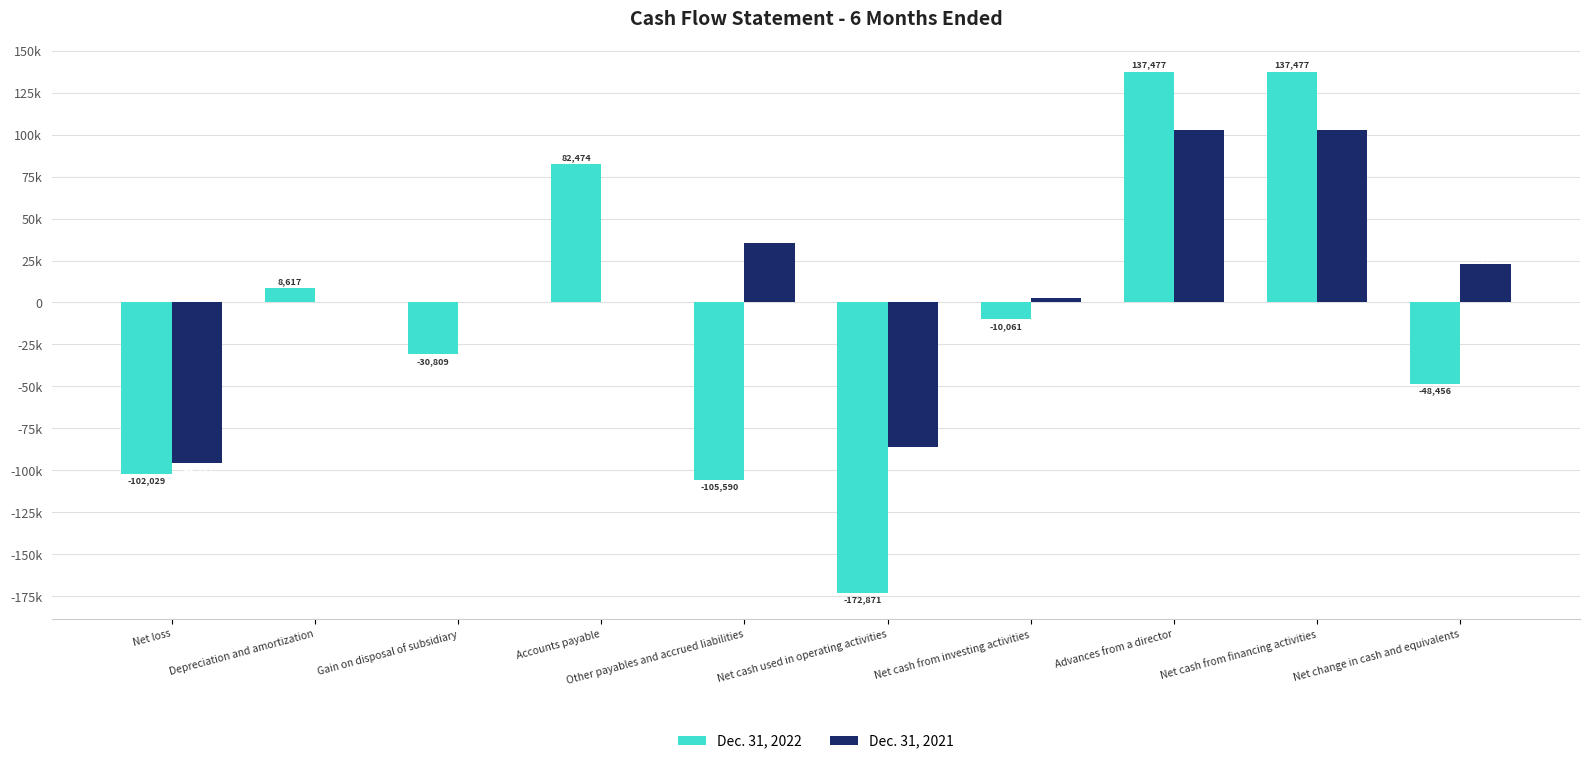

What position from the right is Net change in cash and equivalents?

1